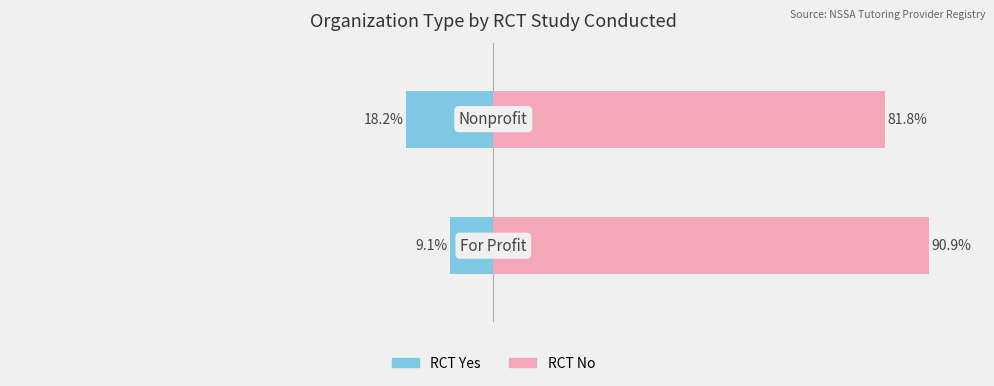

How many groups of bars are there?

2